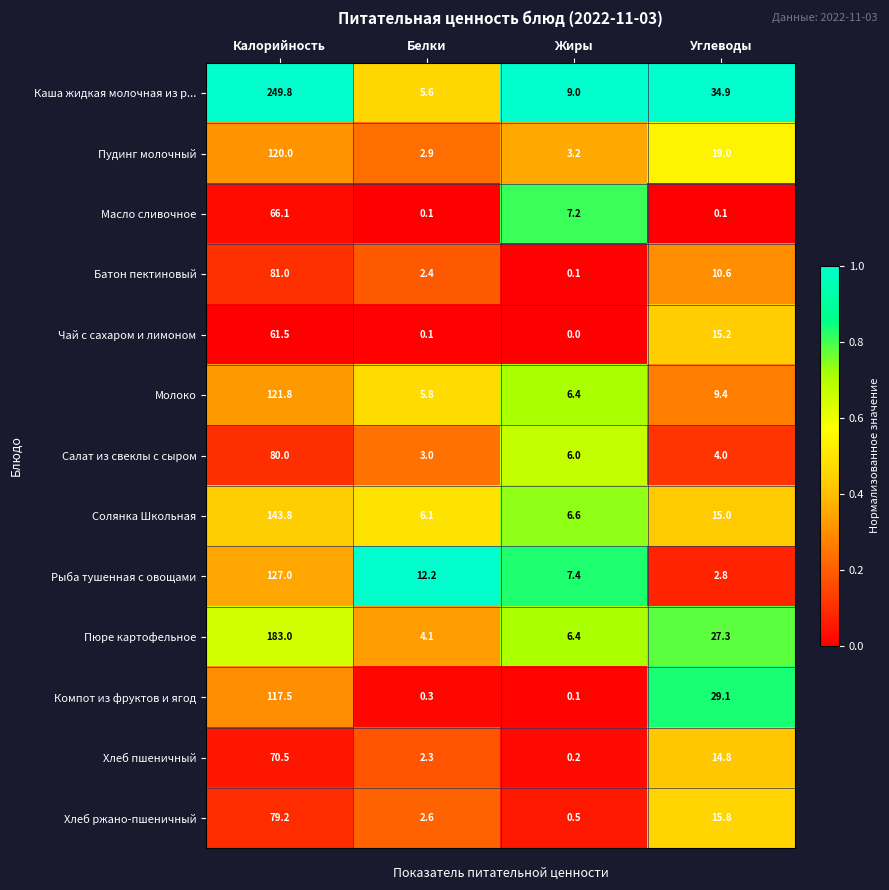

At which label is Батон пектиновый closest to 40?

Углеводы